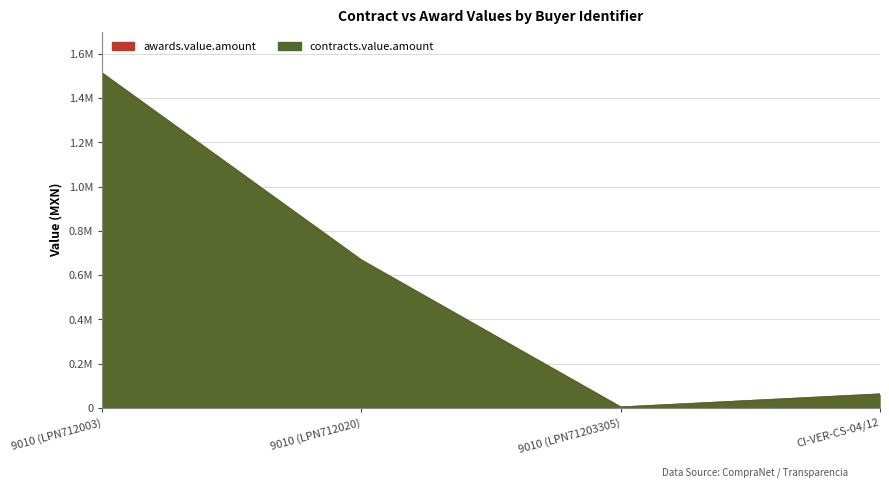

How many data points in awards.value.amount are less than 665538?

2